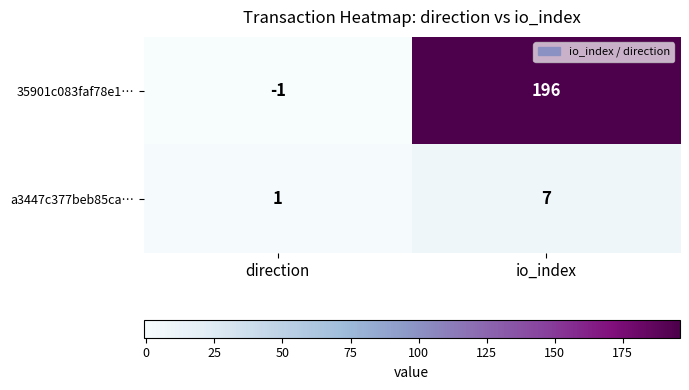

What is the greatest value displayed?

196